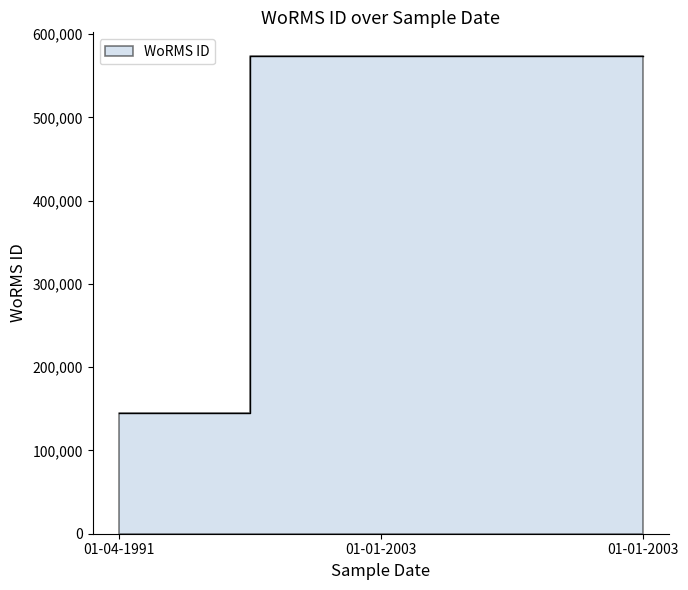

Does the chart display data point markers on the line(s)?

No